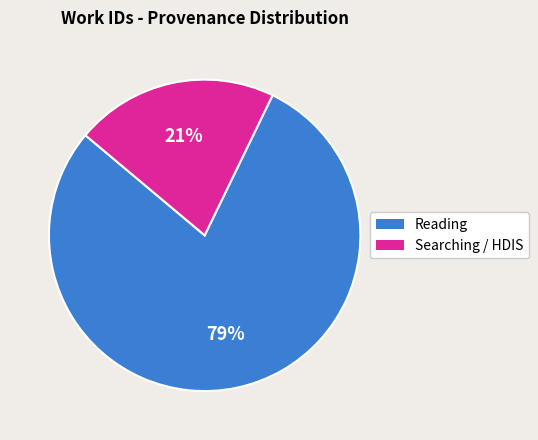

Is there any slice that represents more than half of the pie?

Yes